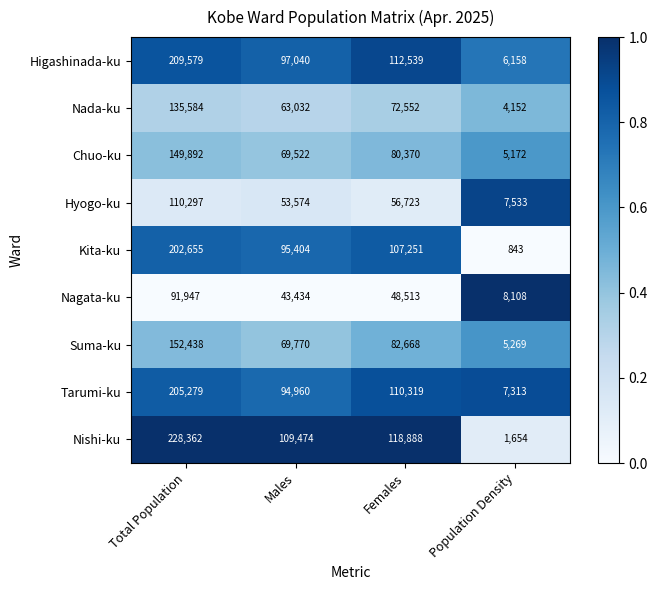

Which series has the widest spread of values?

Nishi-ku